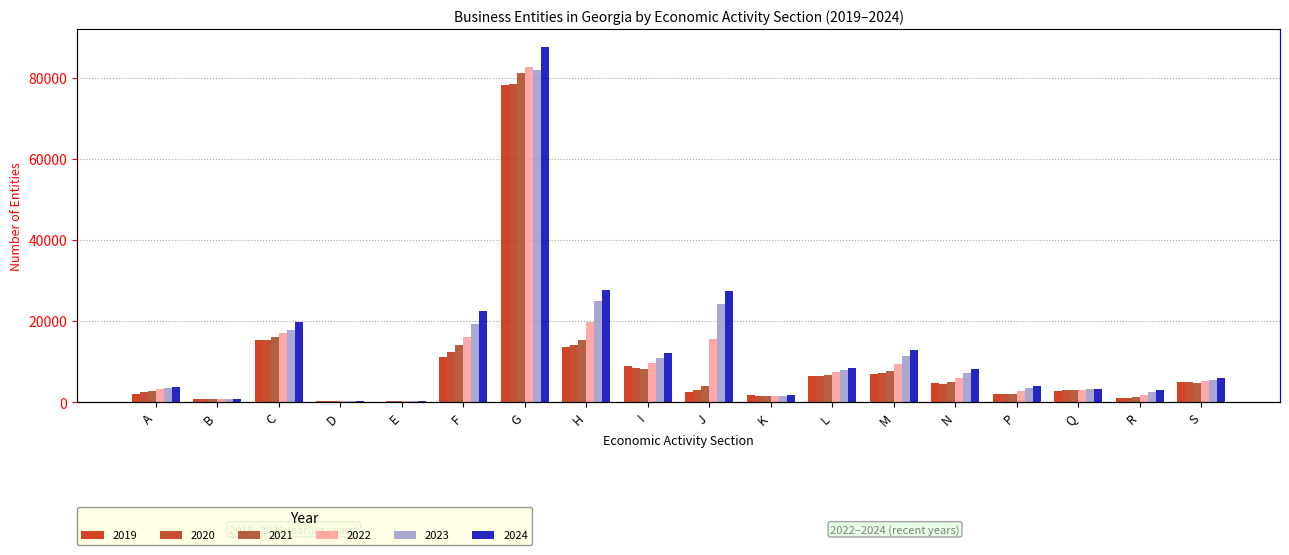

Count the number of categories in the chart.

18